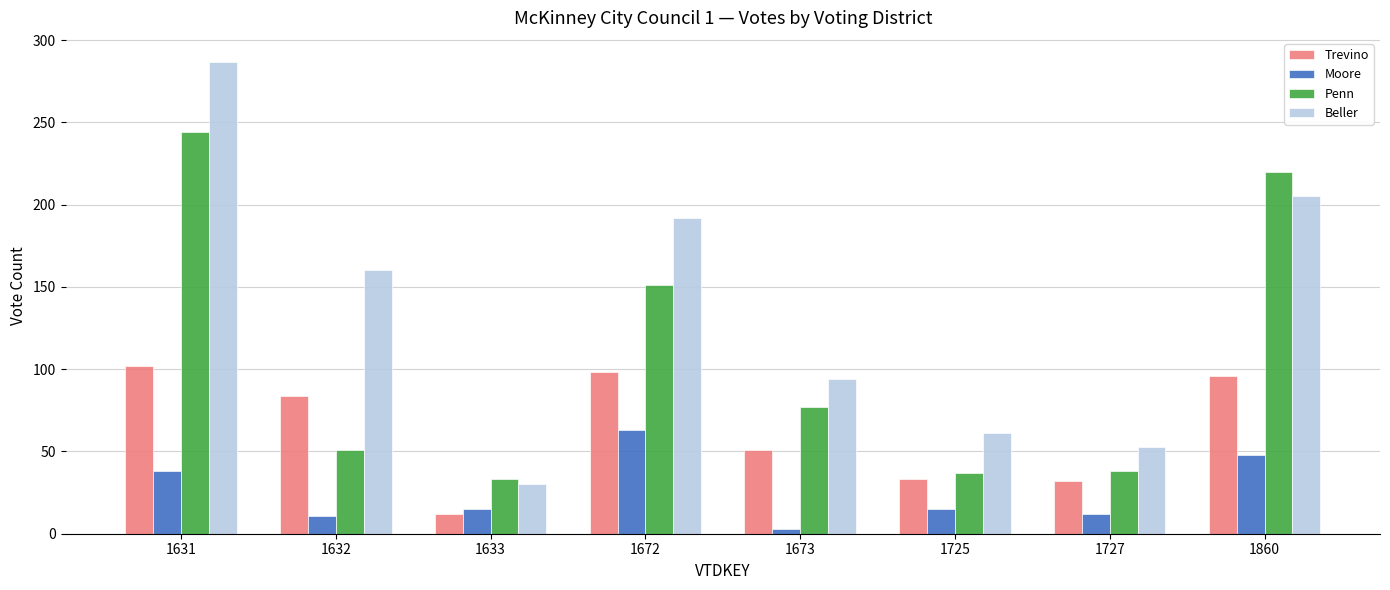

How many distinct data groups are displayed?

4